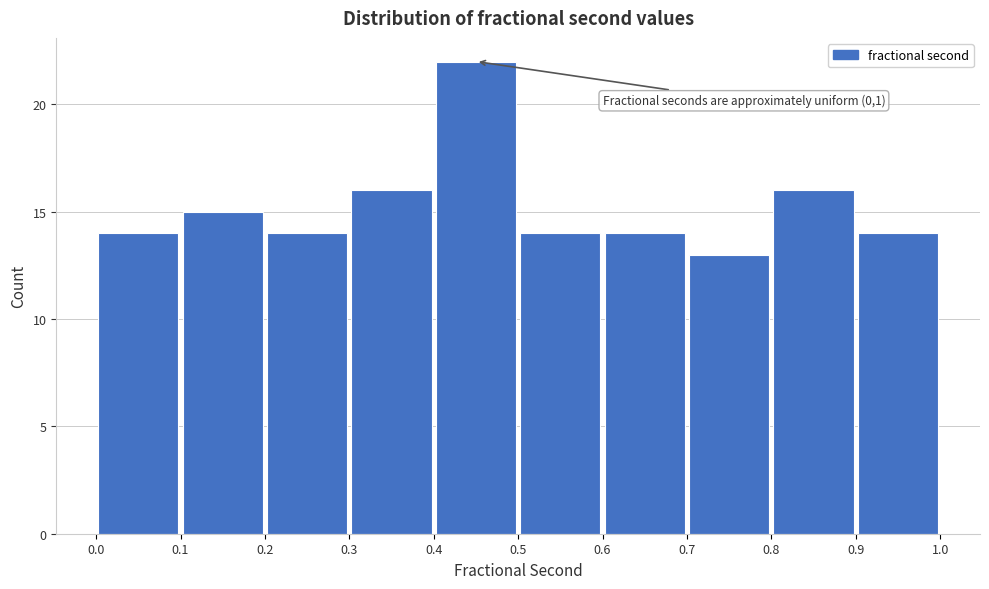

Over which range of the x-axis is the bar tallest?

0.4 to 0.5